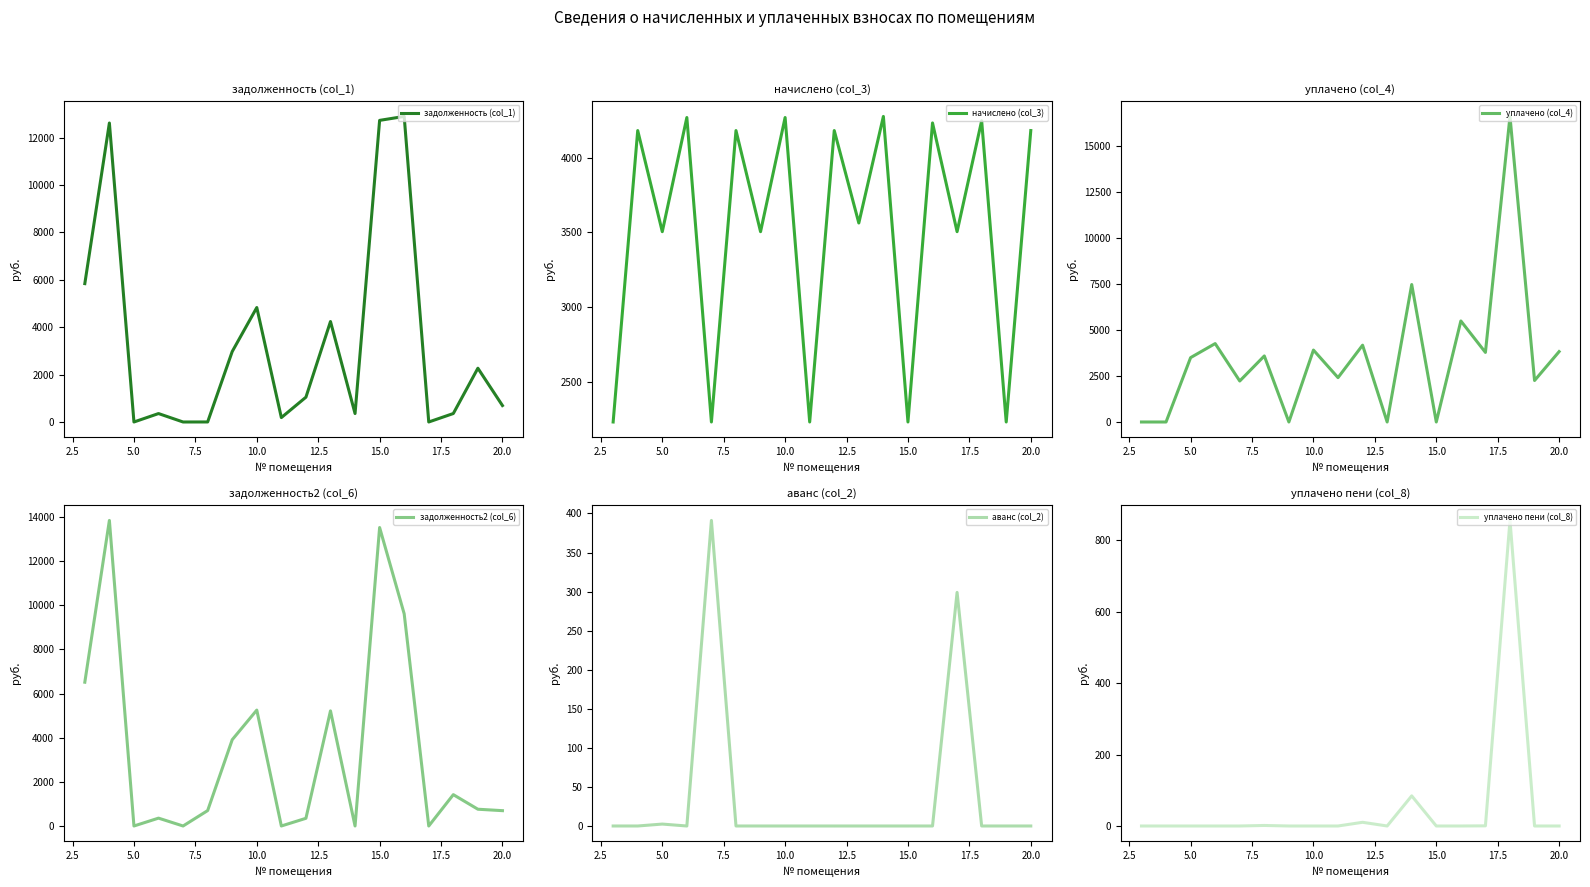

What is the difference between the maximum and minimum values in the уплачено (col_4) series?

16632.4